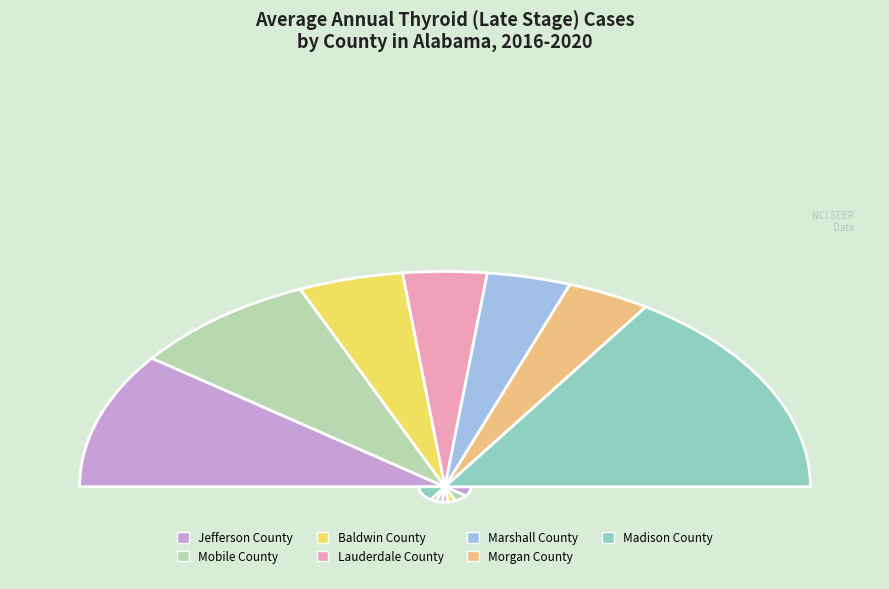

What is the largest slice in the pie chart?

Madison County